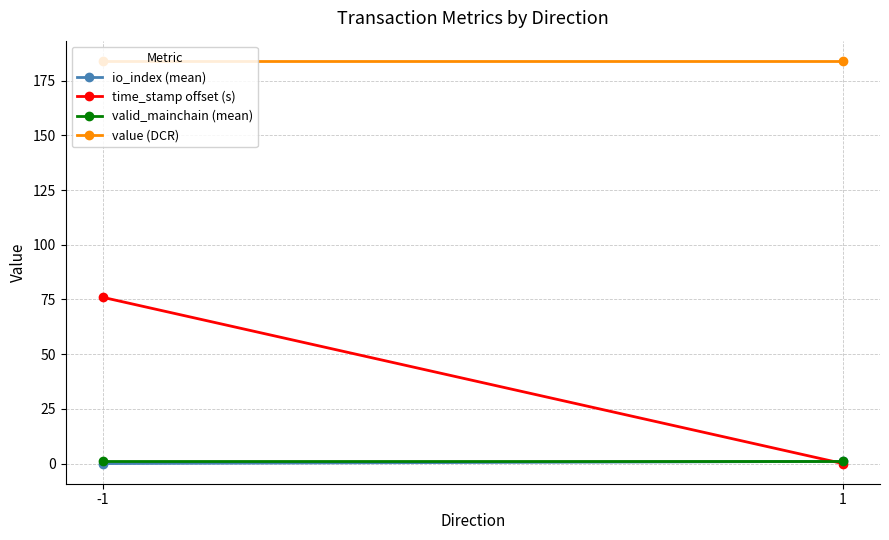

Is it true that value (DCR) equals 270.5 at 1?

False